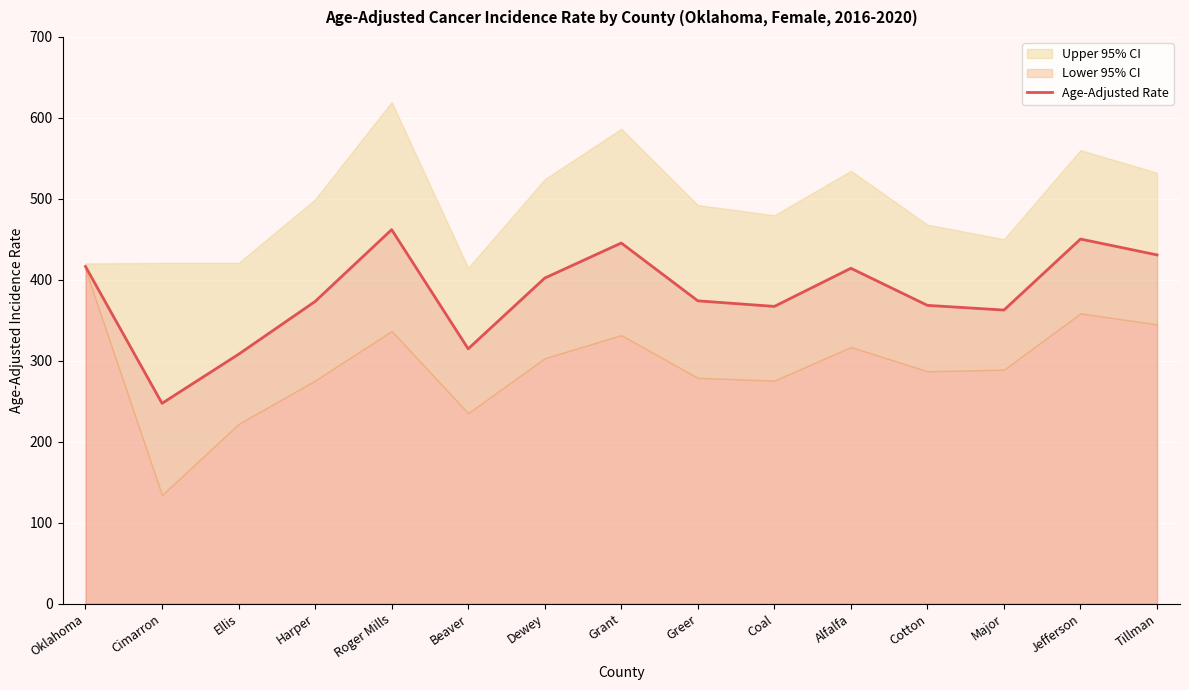

What is the label of the 13th point from the left?

Major